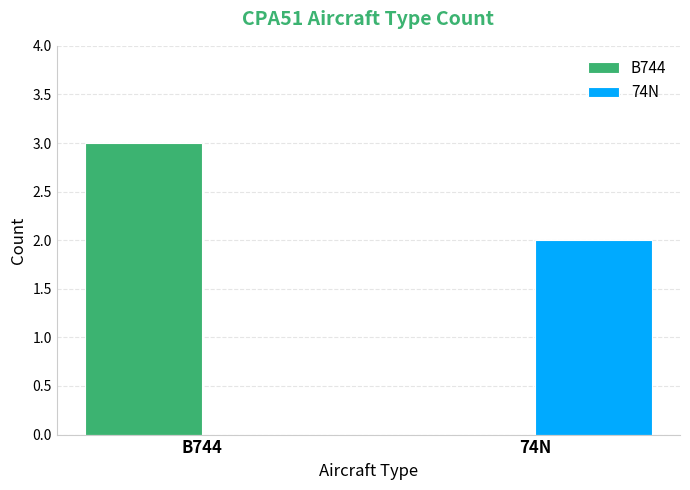

The B744 series shows 0 at 74N. True or false?

True